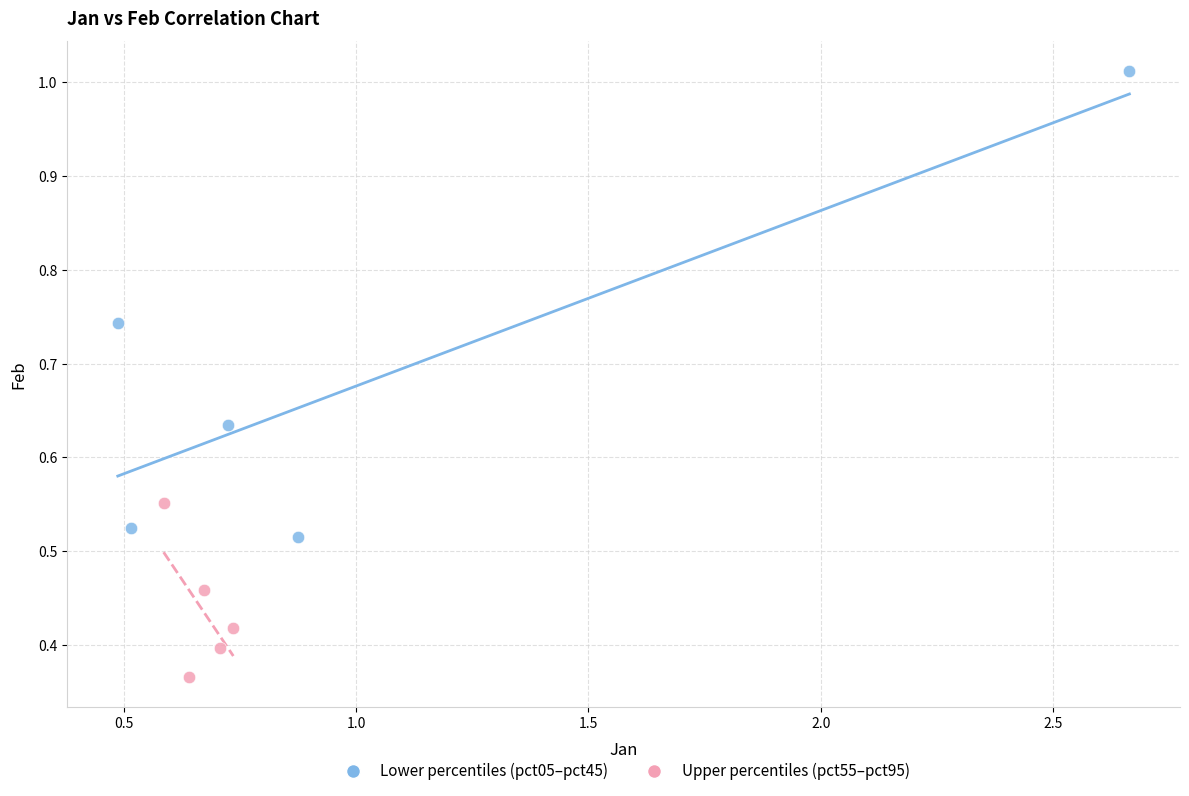

Which series has the largest Y range (max minus min)?

Lower percentiles (pct05–pct45)